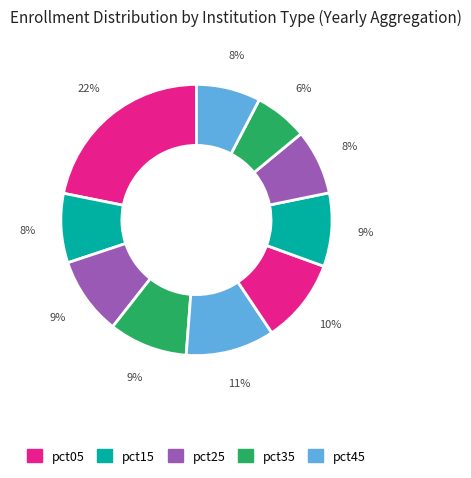

Count the number of slices in the pie.

10